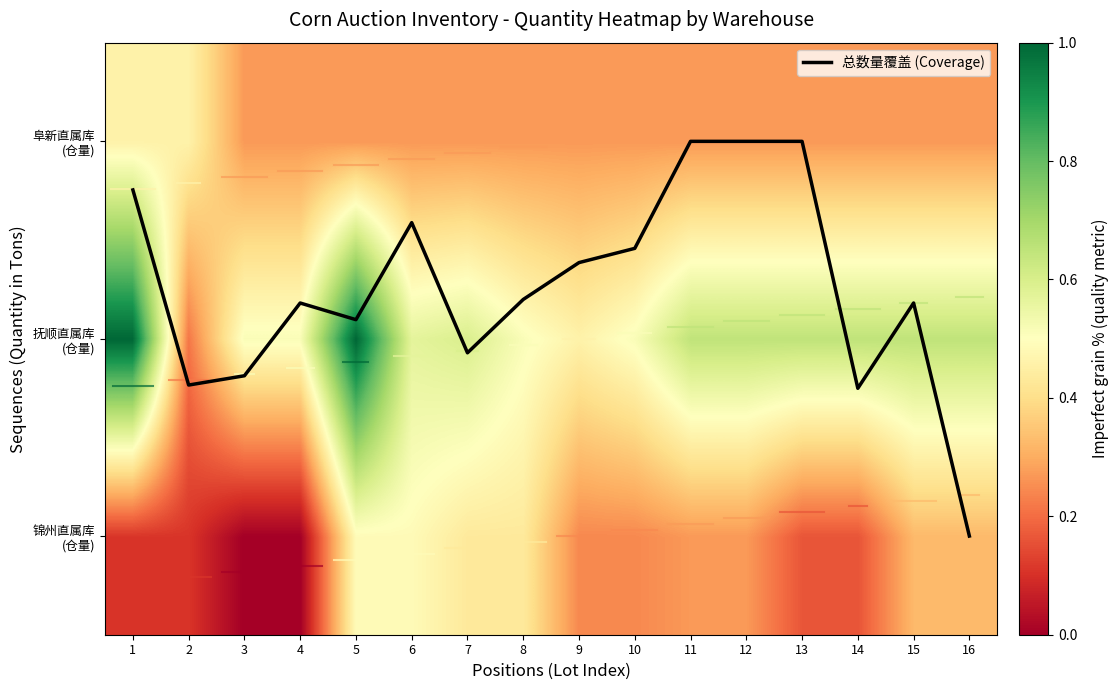

Count the 阜新直属库 (仓量) values in the range 0 to 1.

16